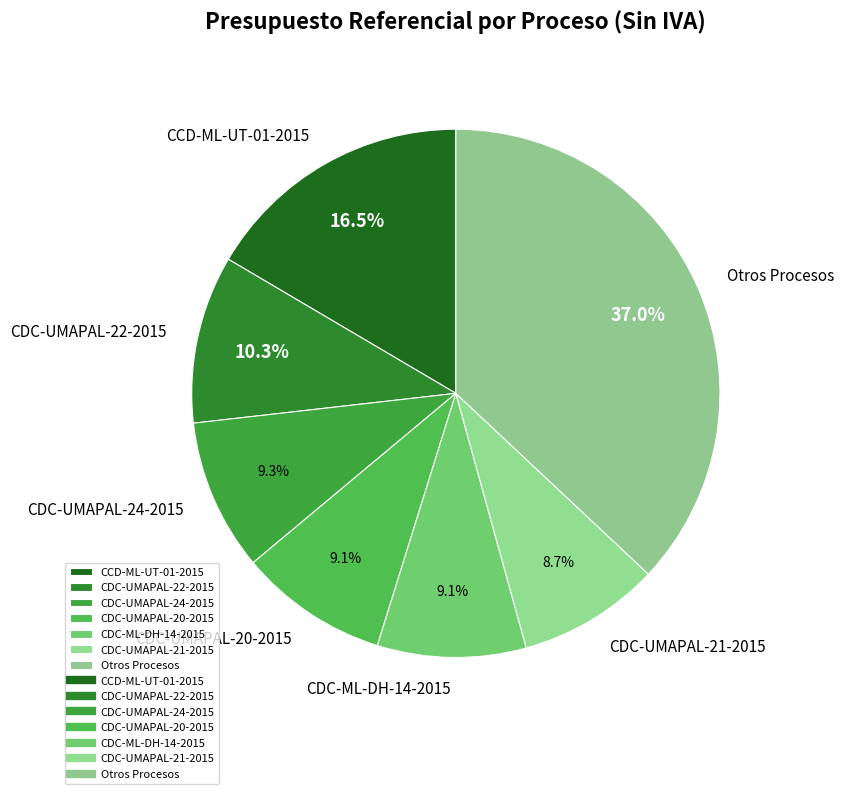

What is the total percentage of CCD-ML-UT-01-2015 and CDC-UMAPAL-20-2015?

25.6%